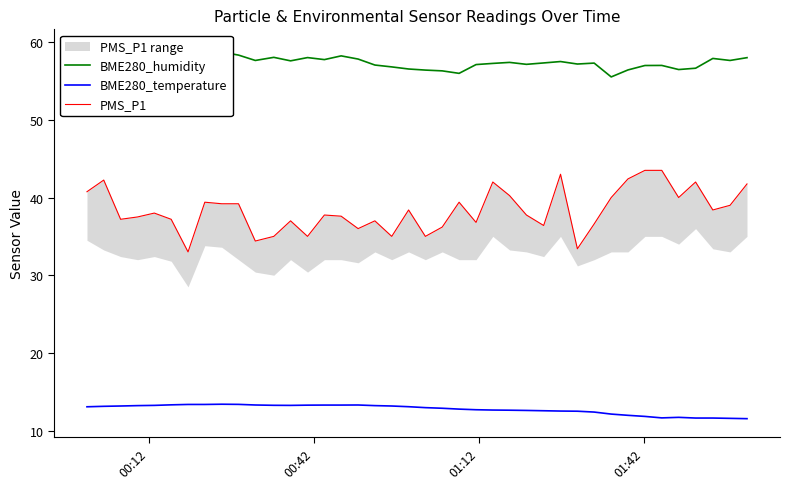

Reading left to right, what are all the values shown in this chart?

BME280_humidity: 58.1	58.1	58.4	59.1	59.0	59.1	59.2	59.3	58.7	58.3	57.6	58.0	57.6	58.0	57.8	58.2	57.8	57.1	56.8	56.5	56.4	56.3	56.0	57.1	57.3	57.4	57.1	57.3	57.5	57.2	57.3	55.5	56.4	57.0	57.0	56.5	56.6	57.9	57.6	58.0
BME280_temperature: 13.1	13.1	13.2	13.2	13.2	13.3	13.4	13.4	13.4	13.4	13.3	13.2	13.2	13.3	13.3	13.3	13.3	13.2	13.2	13.1	12.9	12.9	12.8	12.7	12.6	12.6	12.6	12.6	12.5	12.5	12.4	12.1	12.0	11.8	11.6	11.7	11.6	11.6	11.6	11.5
PMS_P1: 40.8	42.2	37.2	37.5	38.0	37.2	33.0	39.4	39.2	39.2	34.4	35.0	37.0	35.0	37.8	37.6	36.0	37.0	35.0	38.4	35.0	36.2	39.4	36.8	42.0	40.2	37.8	36.4	43.0	33.4	36.6	40.0	42.4	43.5	43.5	40.0	42.0	38.4	39.0	41.8